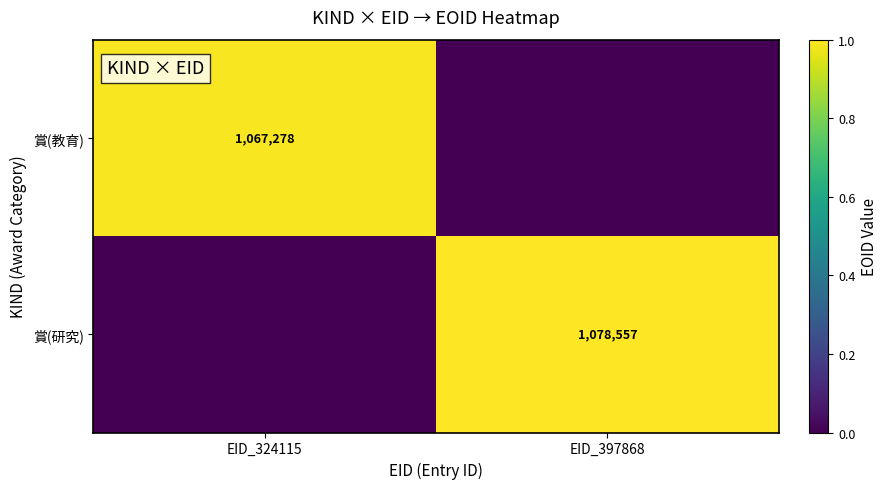

Is it true that 賞(教育) equals 1067278 at EID_324115?

True